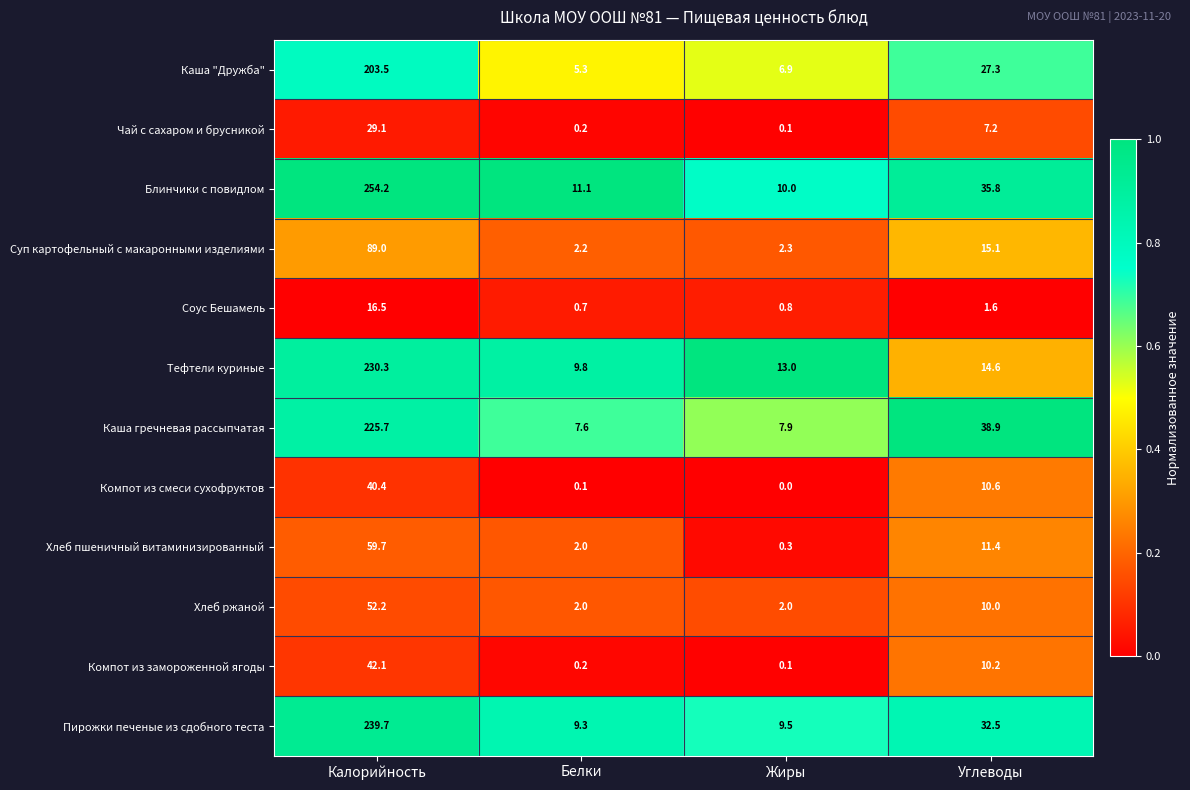

What is the difference between the highest and lowest values at Углеводы?

37.3